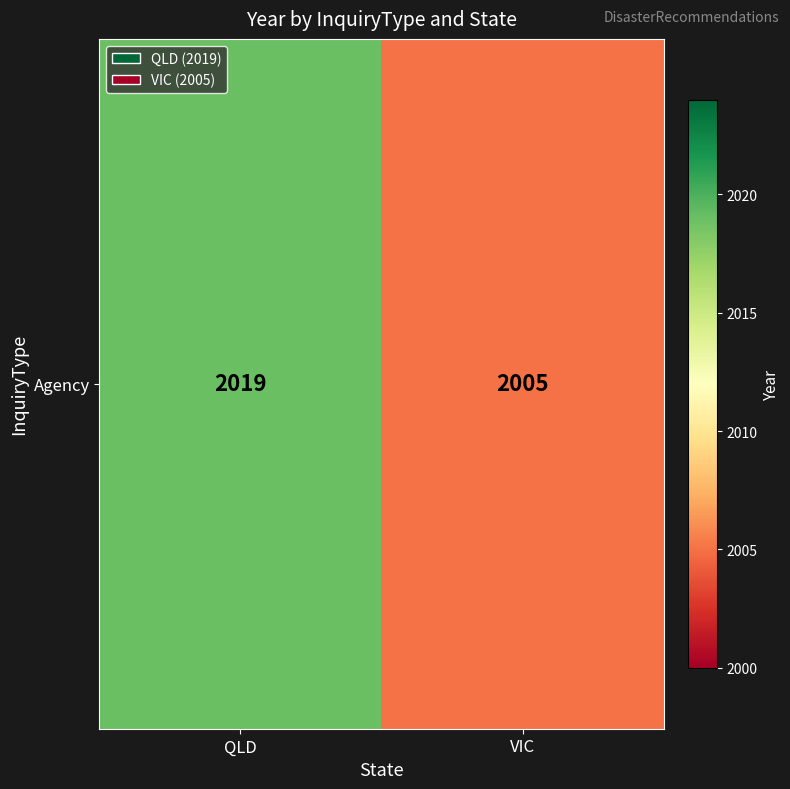

Reading left to right, what are all the values shown in this chart?

QLD=2019	VIC=2005